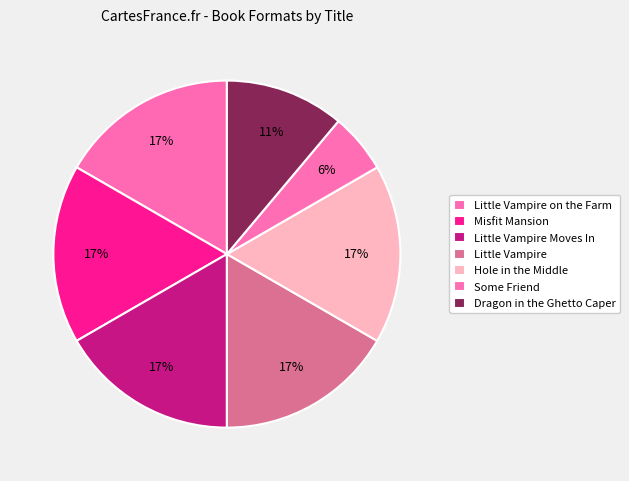

Does Dragon in the Ghetto Caper represent more than half of the total?

No